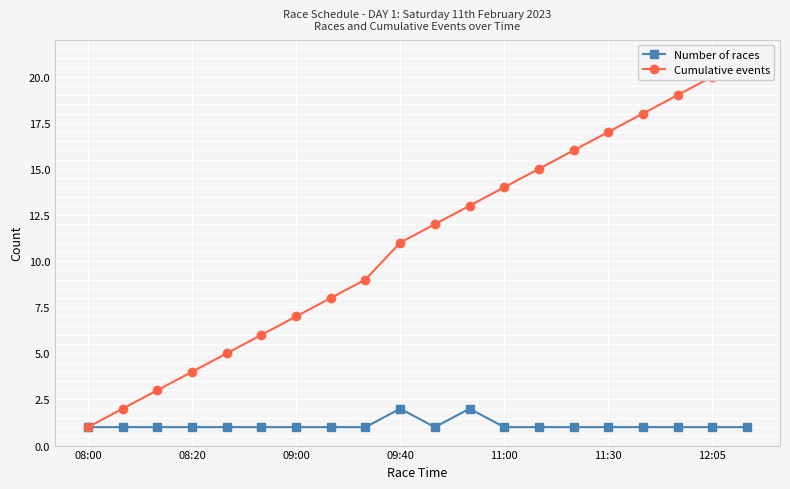

What is the approximate value of Number of races at 11:30?

1